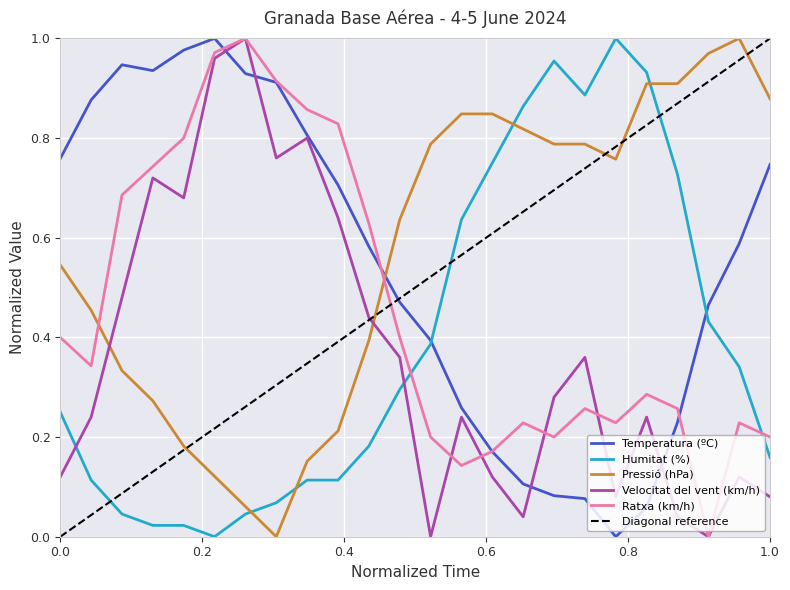

Between which two adjacent categories do Temperatura (ºC) and Humitat (%) first intersect?

05/06 00:00 and 05/06 01:00